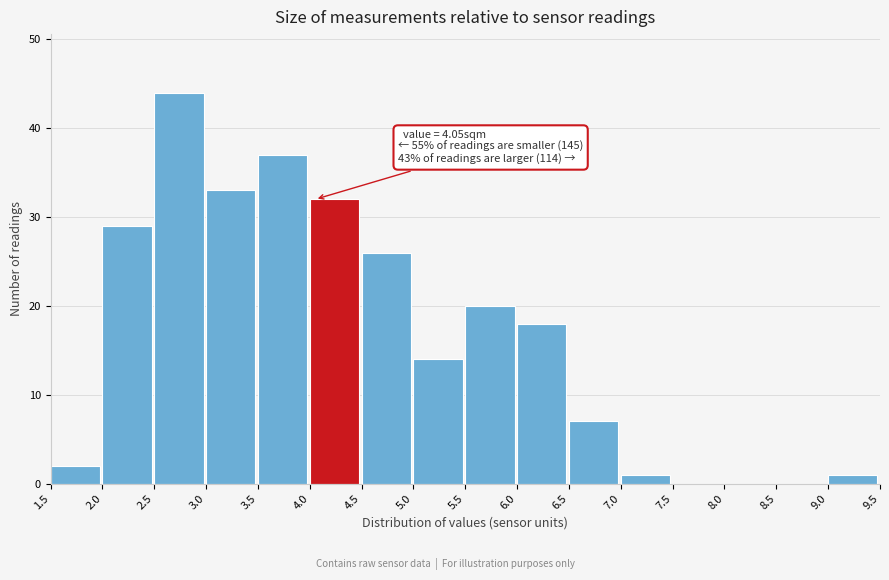

Which range on the x-axis has the tallest bar?

2.5 to 3.0